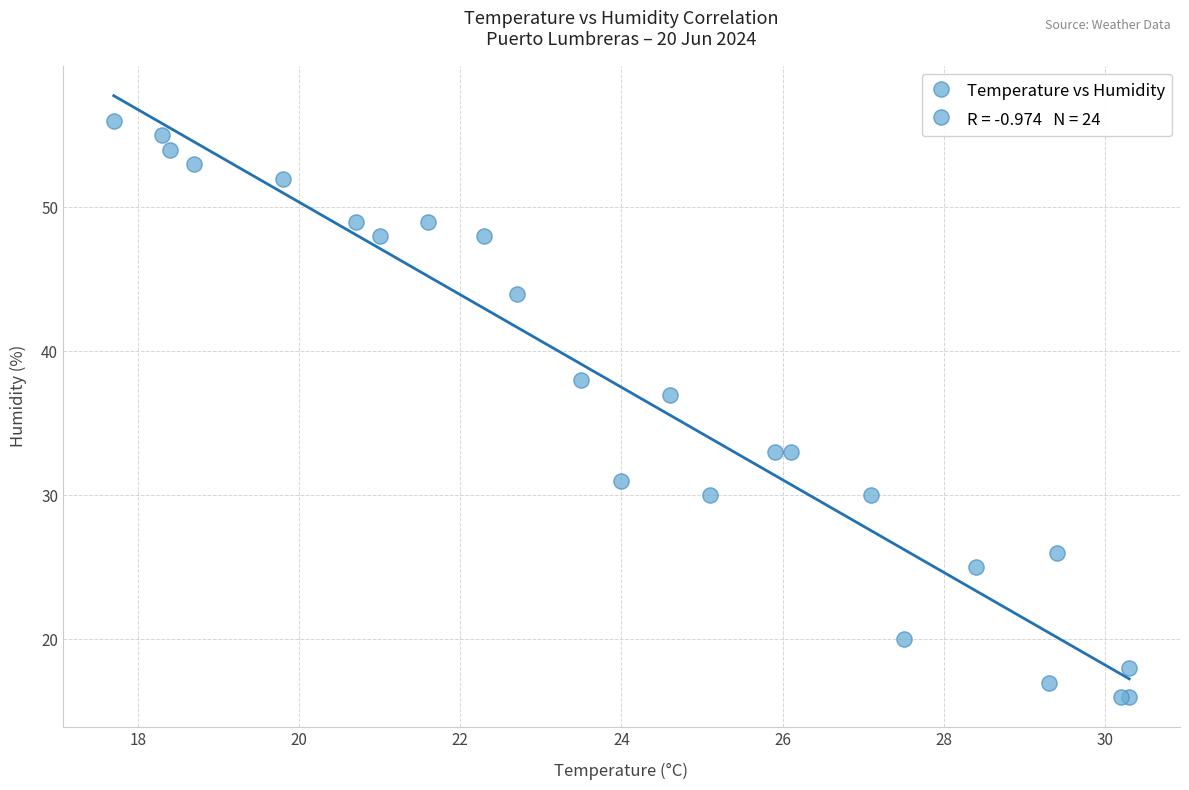

What Y value in the scatter plot is closest to 36?

37